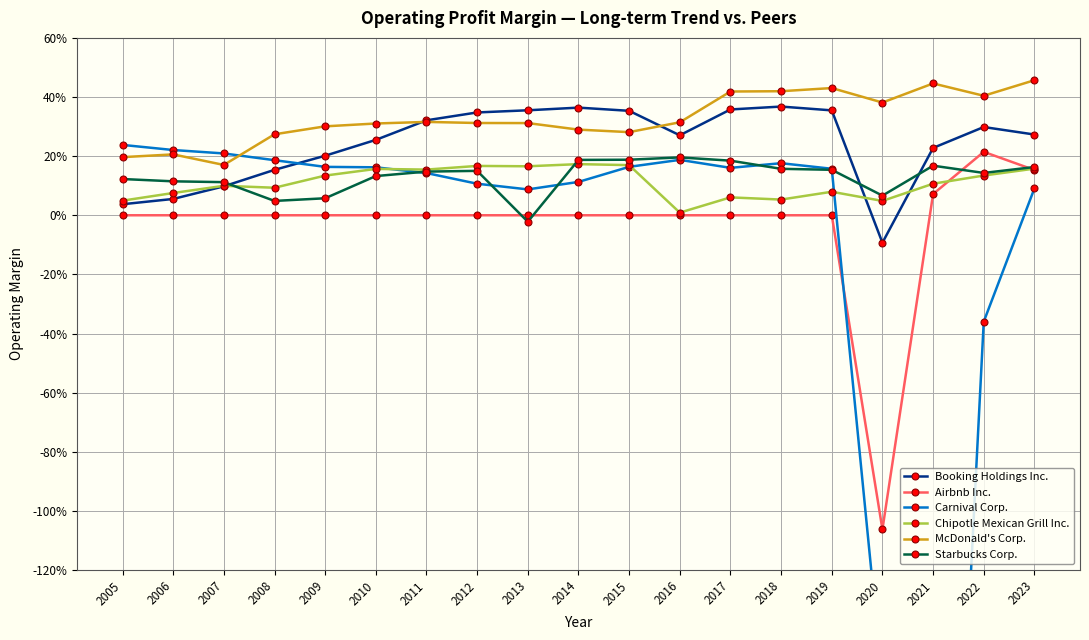

Count the Starbucks Corp. values in the range 0 to 1.

18